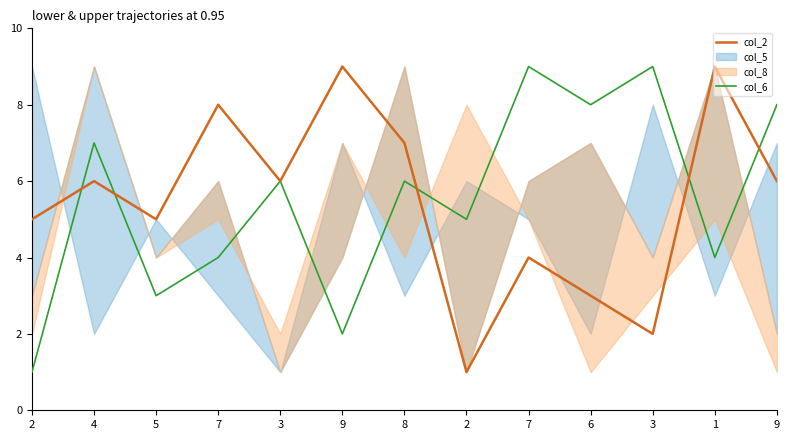

In col_6, how many points are lower than both neighbors (excluding endpoints)?

5